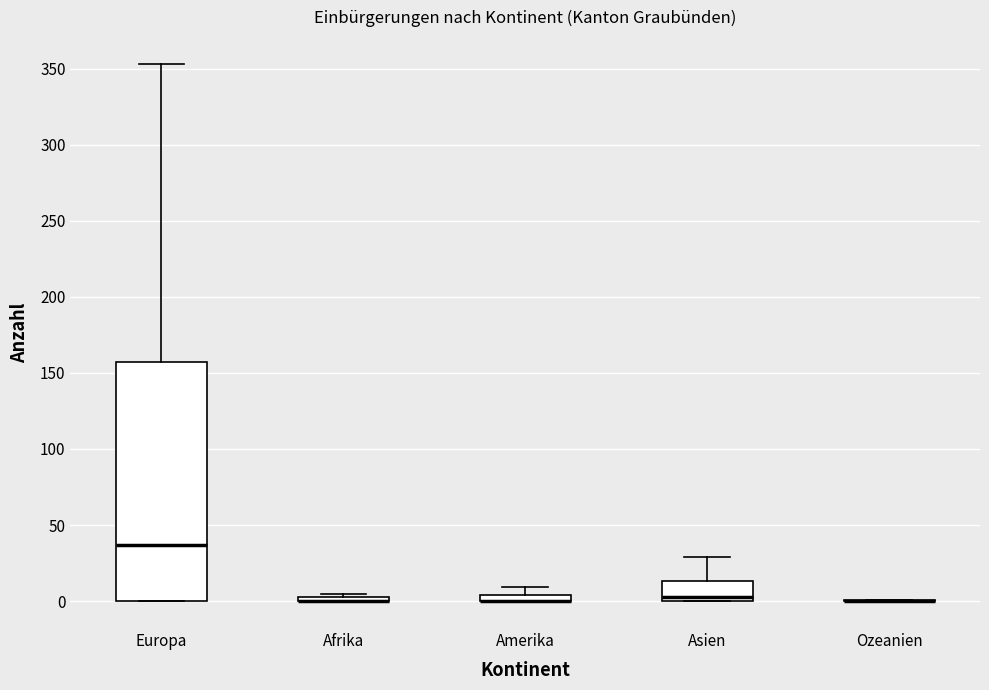

Where does the median line of the box for Europa sit on the y-axis? The values are not printed on the chart, so give them approximately, as read against the axis.

35